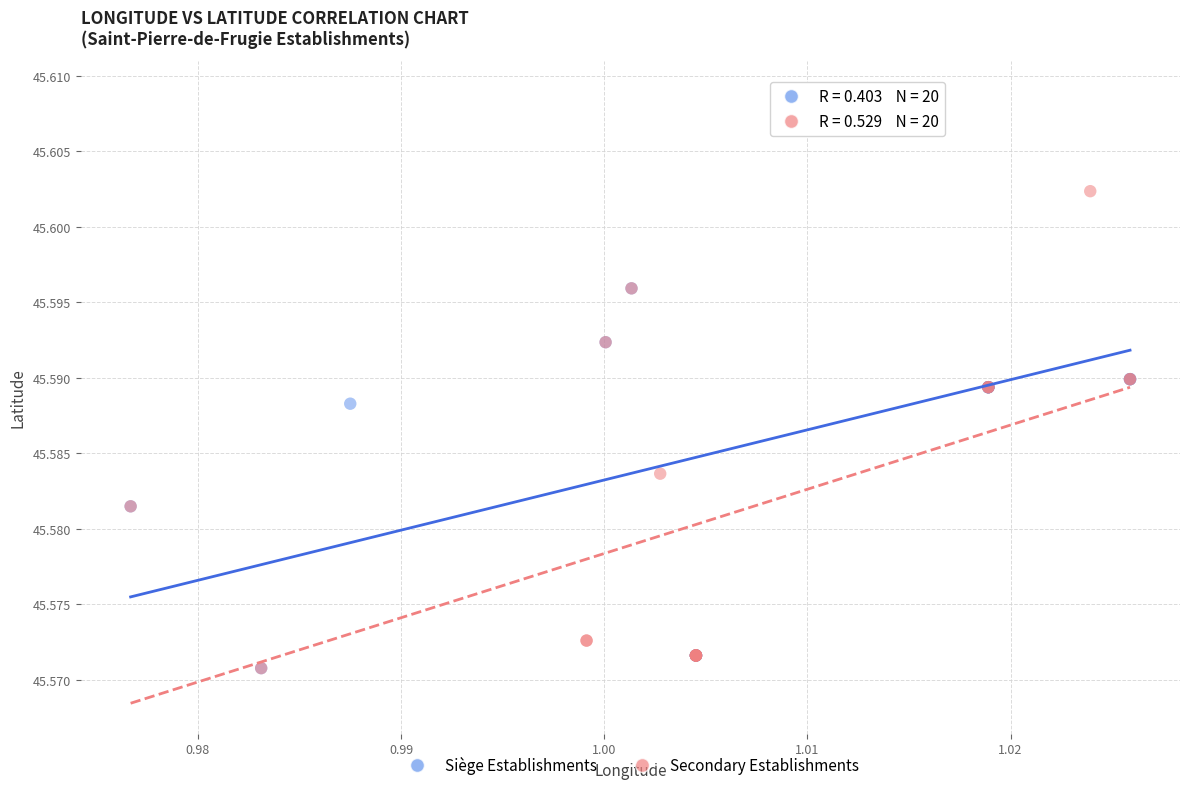

Which series has the largest Y range (max minus min)?

Siège Establishments